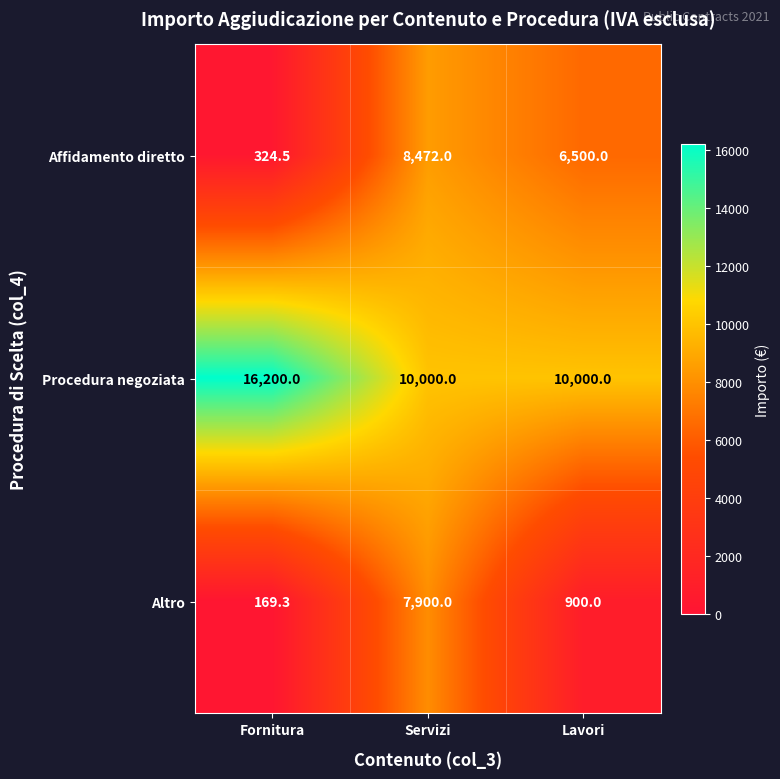

What is the sum of the Procedura negoziata values at Lavori and Servizi?

20000.0